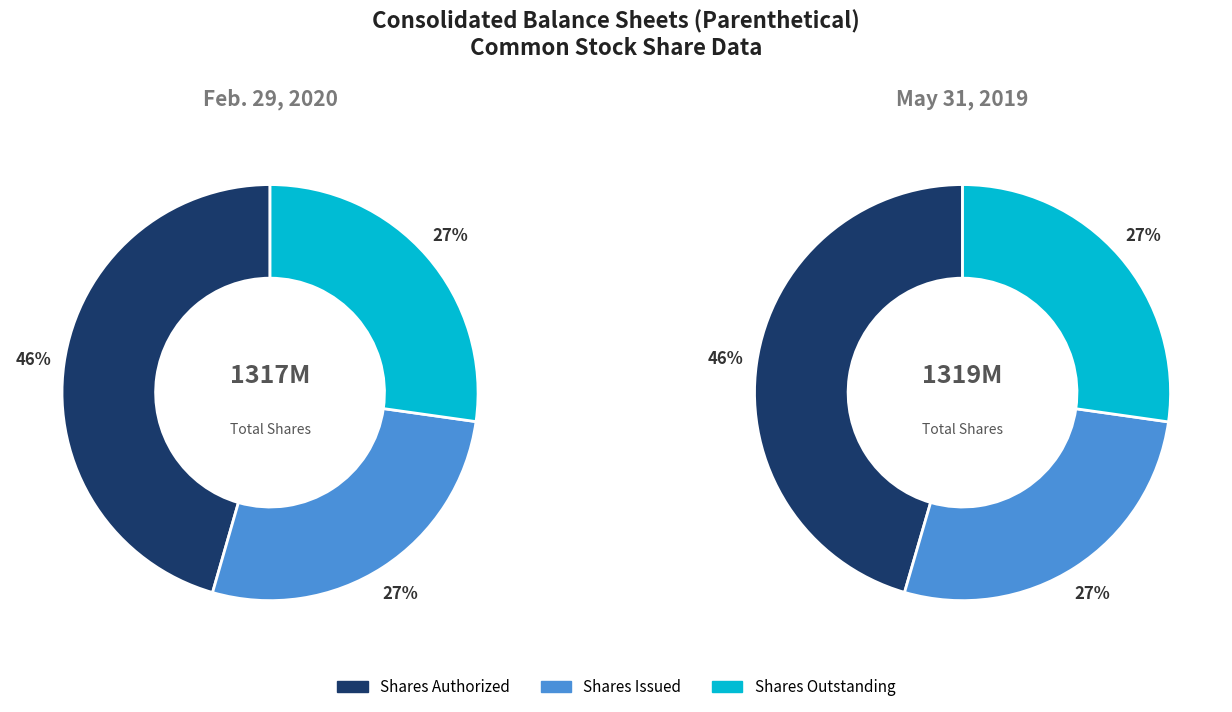

What percentage is the 2 slice, to the nearest percent?

27%